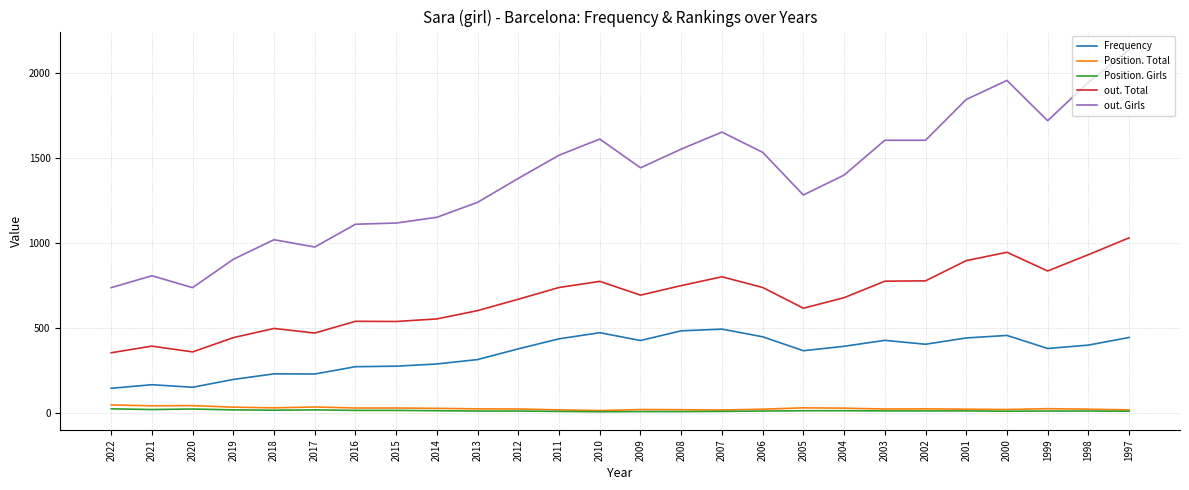

At how many categories does at least one series exceed 1128?

18